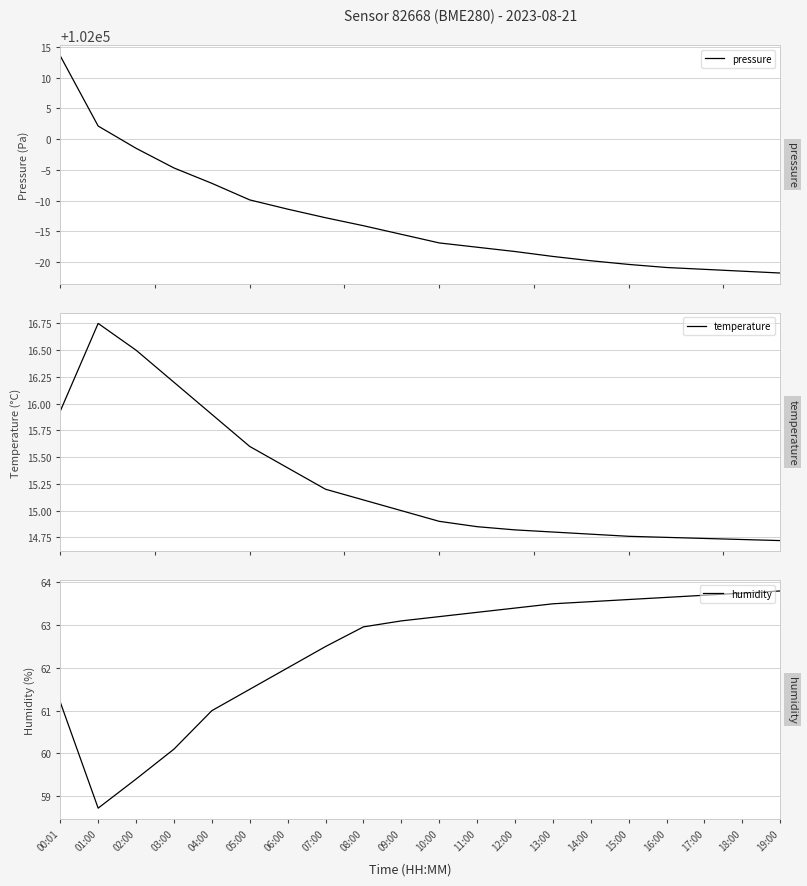

Which series has the largest total across all categories?

pressure